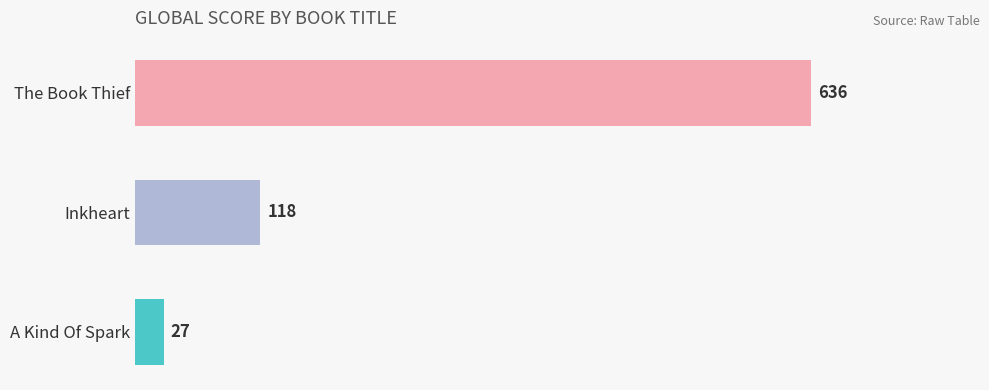

Rank the categories by value from lowest to highest.

A Kind Of Spark, Inkheart, The Book Thief